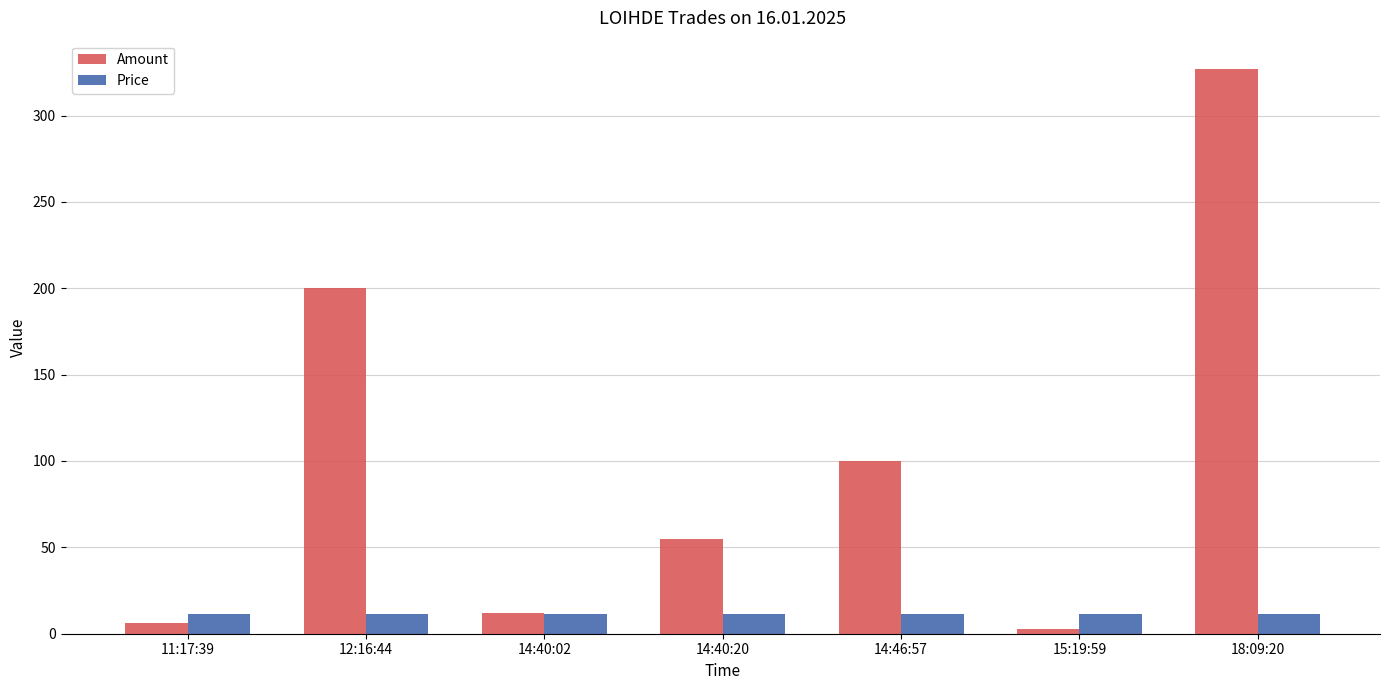

What are all the series names shown in the legend?

Amount, Price